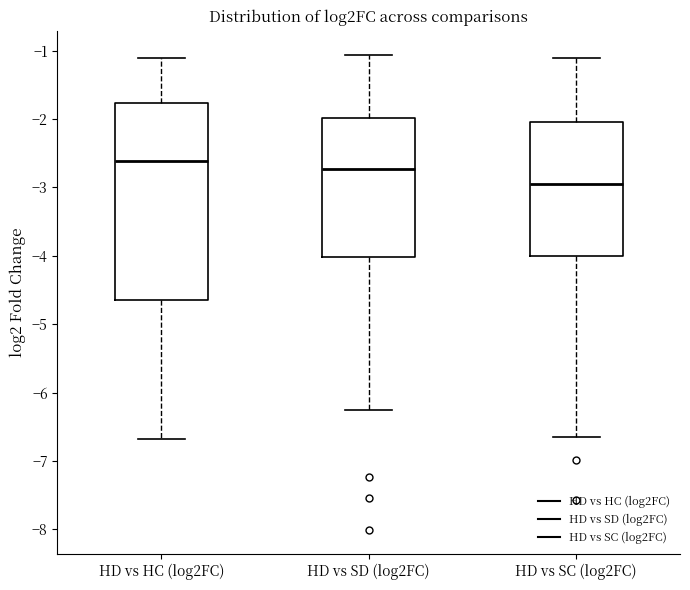

Which box's median line is the lowest?

HD vs SC (log2FC)